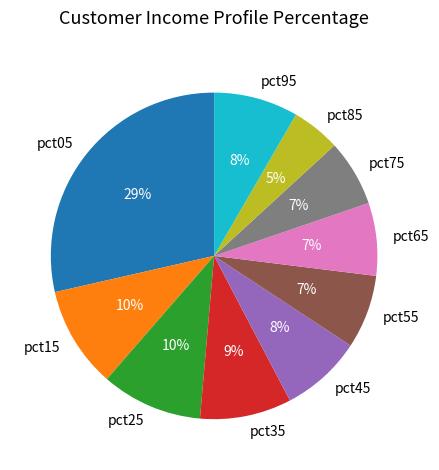

Is pct25 the majority of the pie?

No